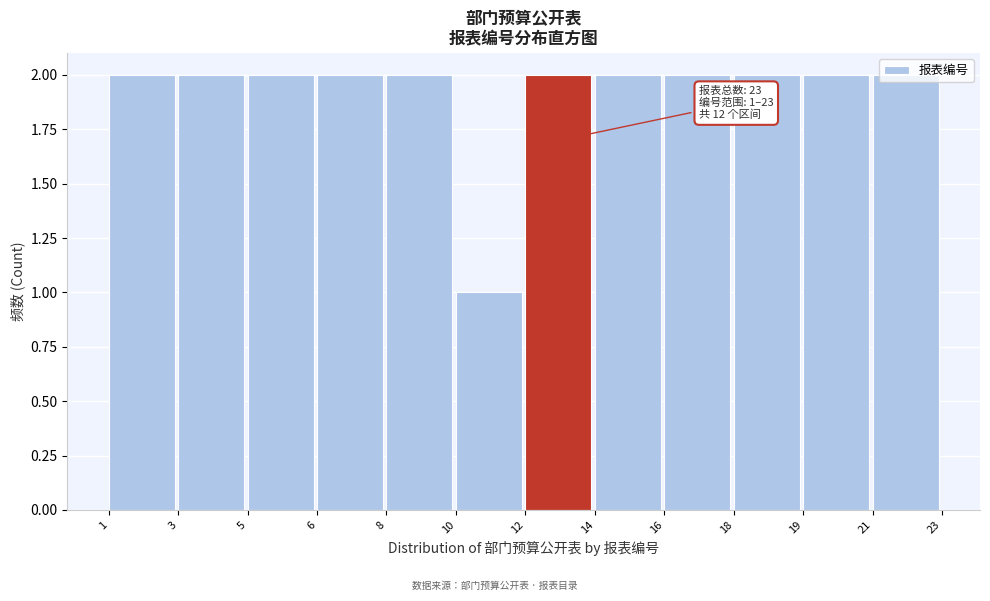

At which category does the chart reach its minimum across all series?

10